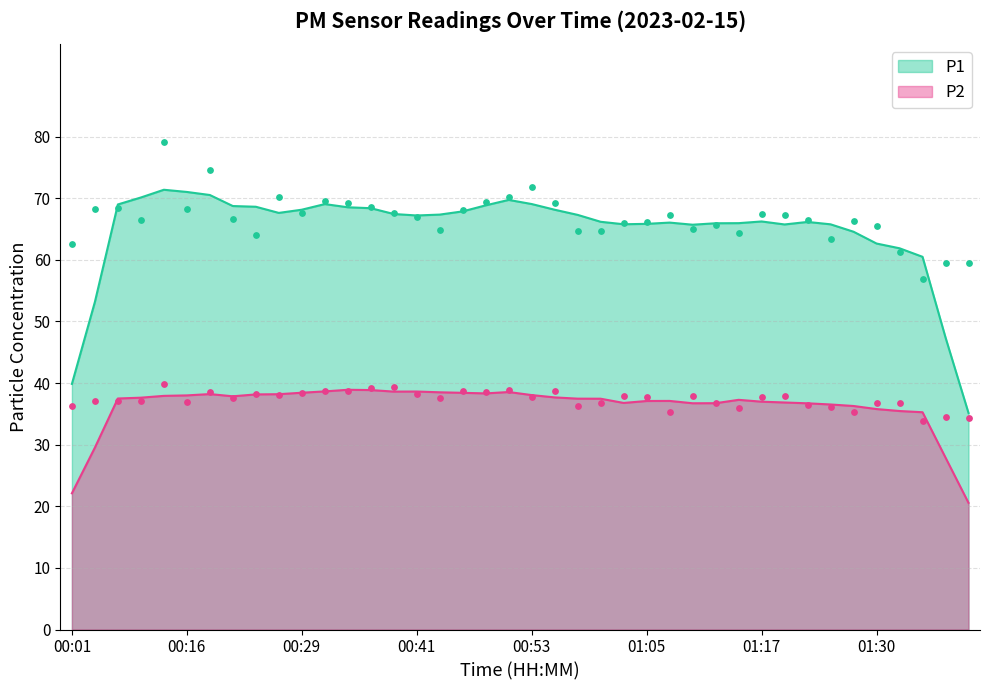

Which series reaches the maximum Y coordinate?

P1